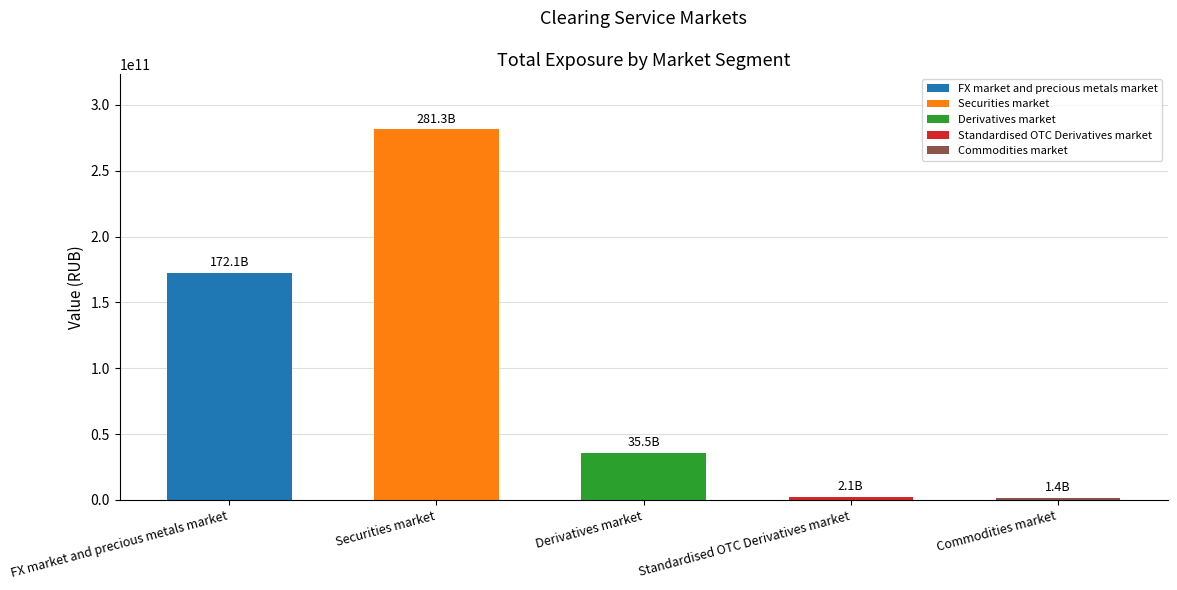

The value at FX market and precious metals market is 80192301851.3. True or false?

False